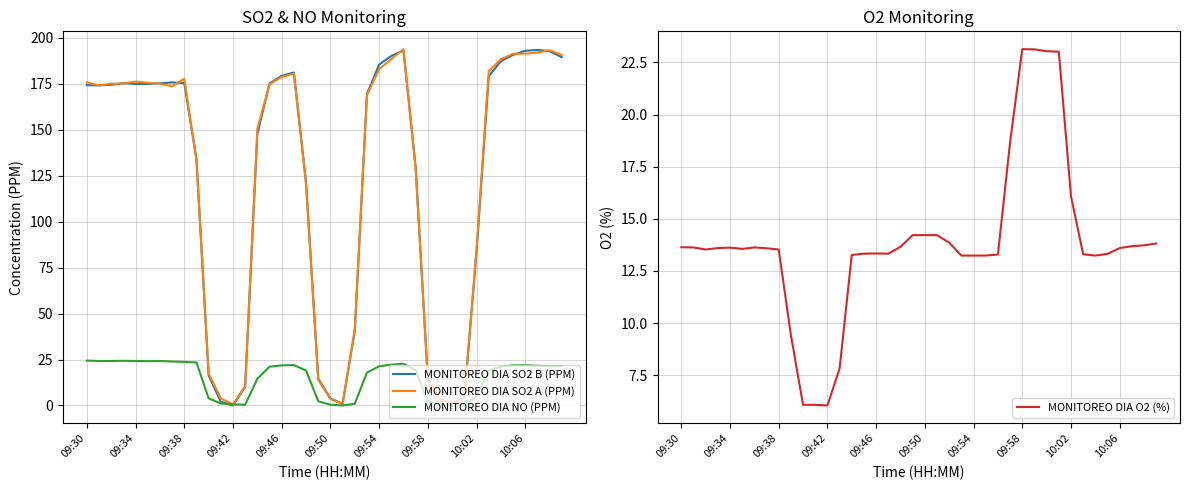

The MONITOREO DIA SO2 B (PPM) series shows 260.8 at 09:30. True or false?

False